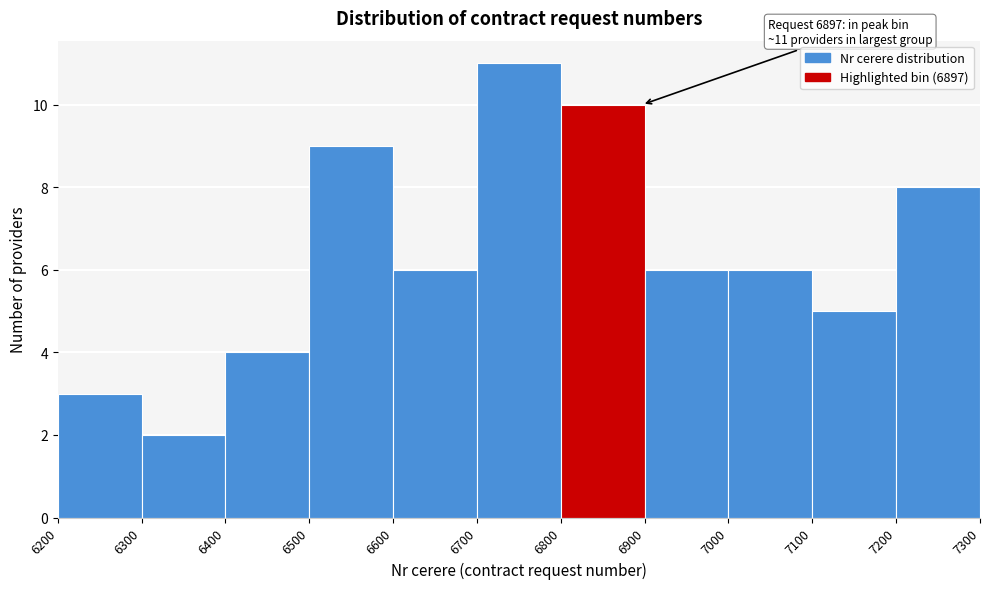

Over which range of the x-axis is the bar tallest?

6700 to 6800